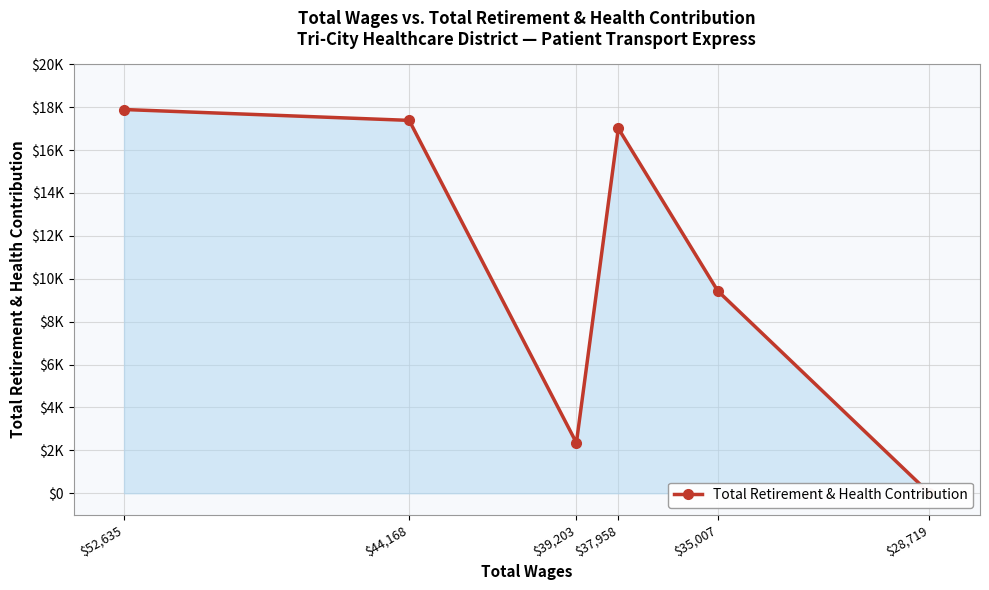

What is the label of the 3rd point from the right?

$37,958